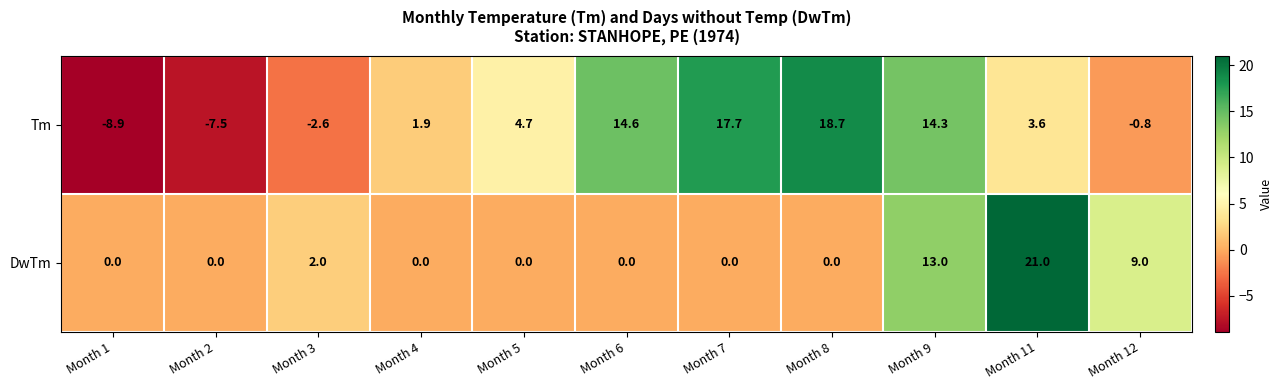

At how many categories does at least one series exceed 16?

3